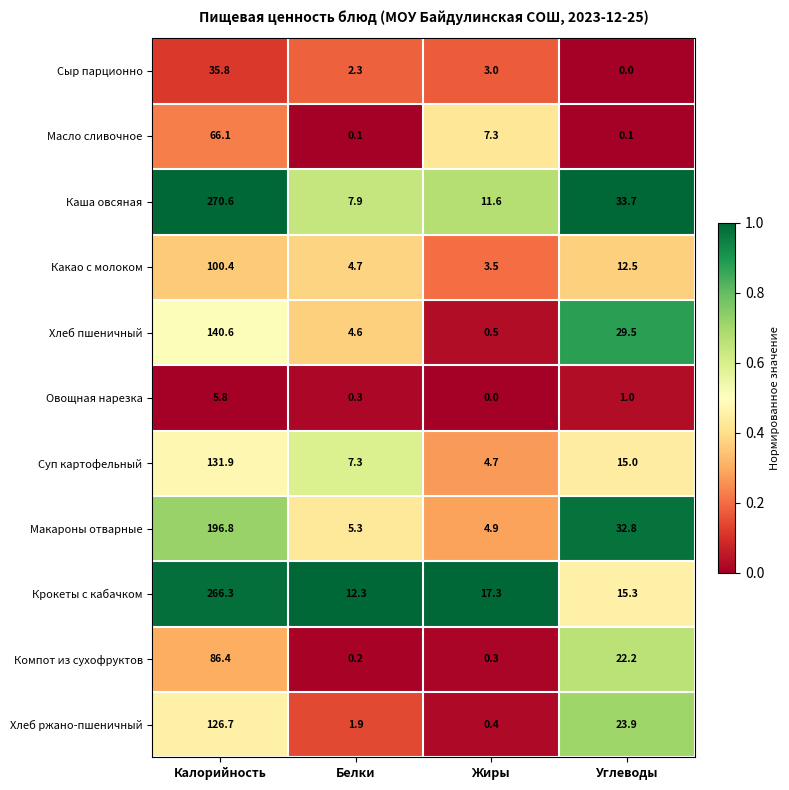

What is the greatest value displayed?

270.6